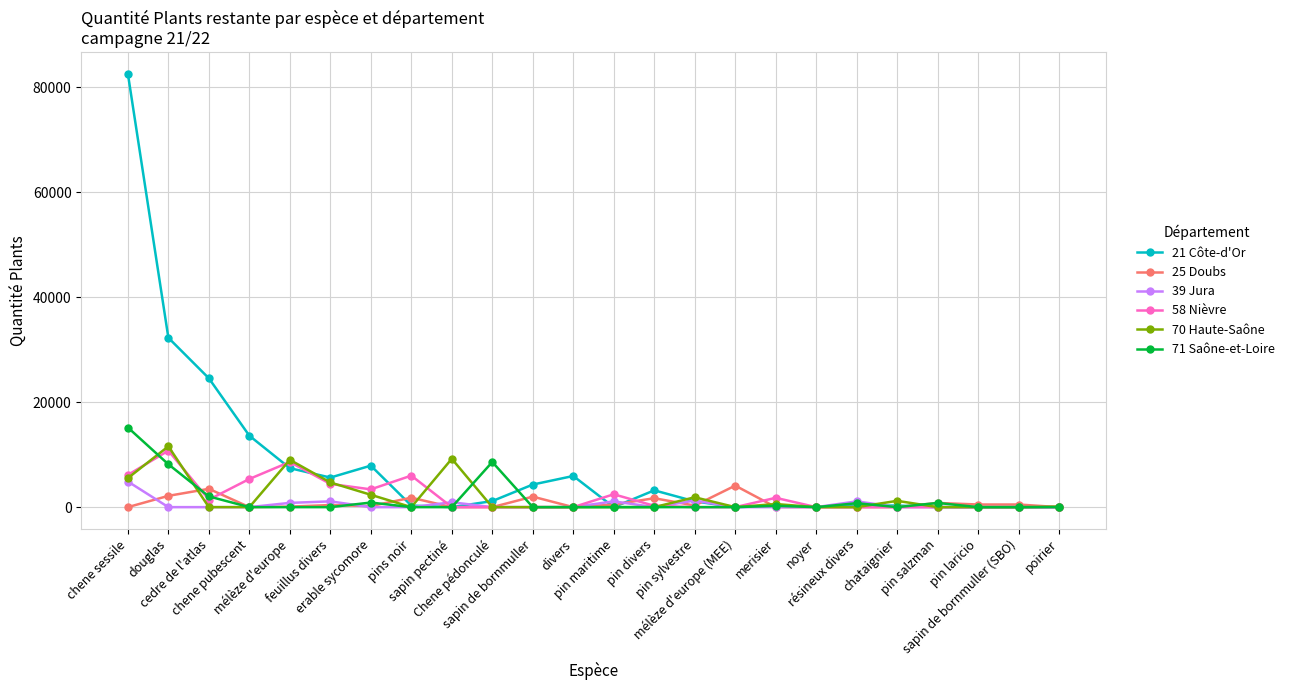

What is the spread (max minus min) of values at sapin pectiné?

9212